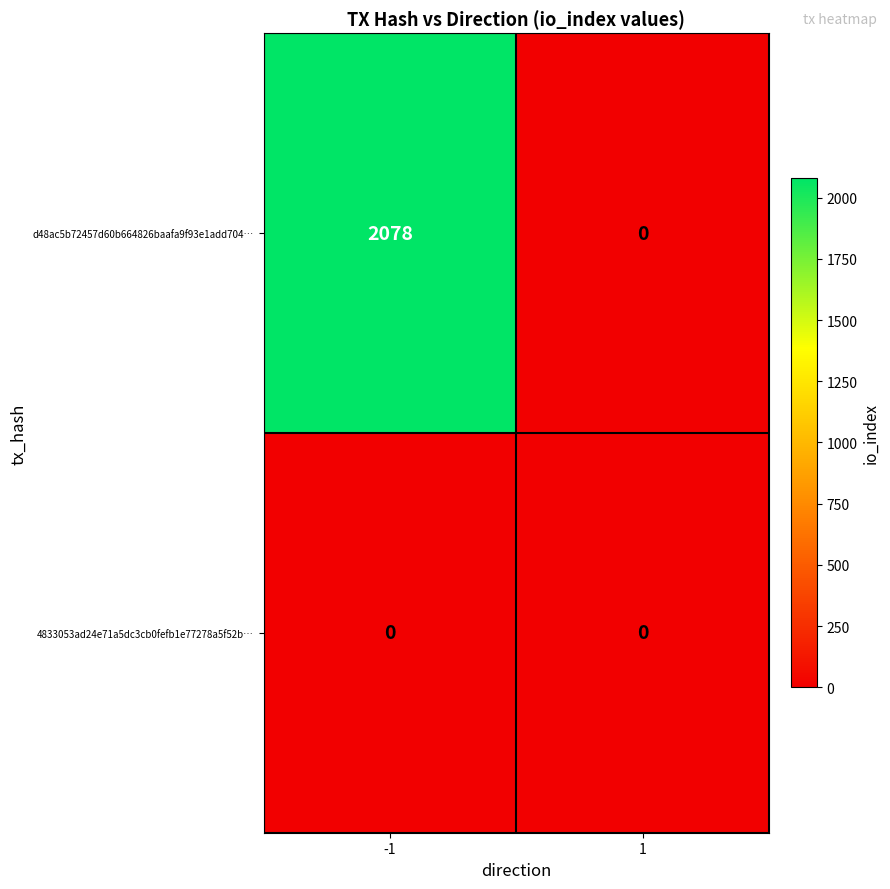

What is the maximum value shown in the chart?

2078